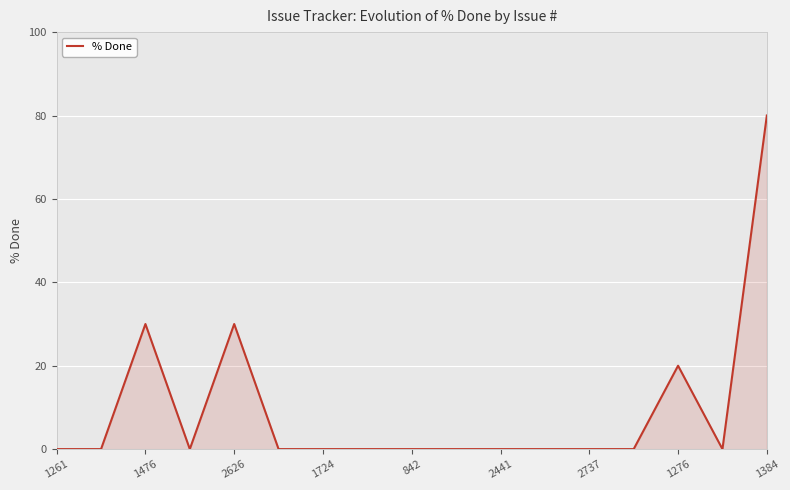

Count the number of data series in this chart.

1